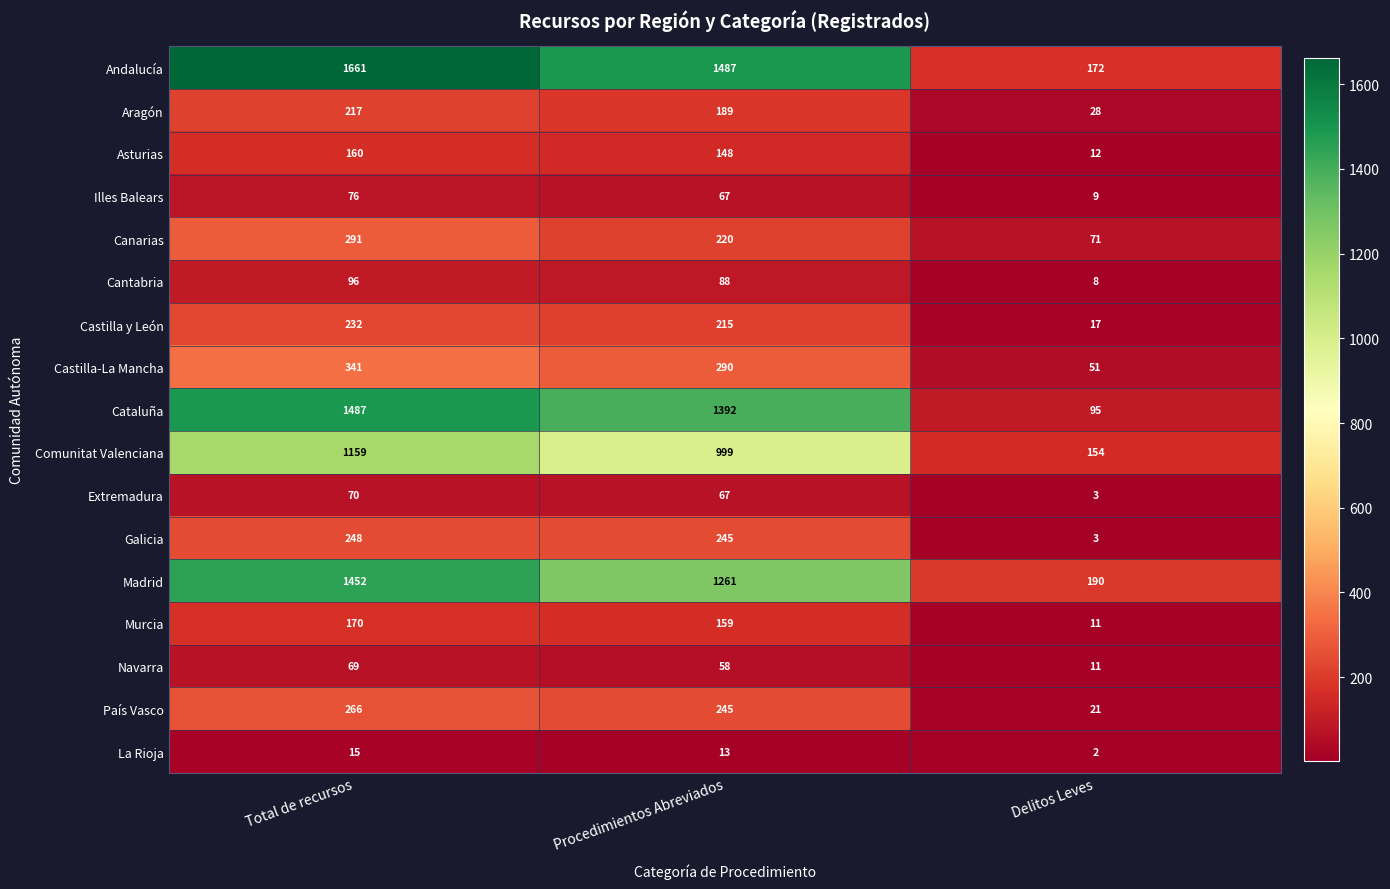

How many series are shown in this chart?

17